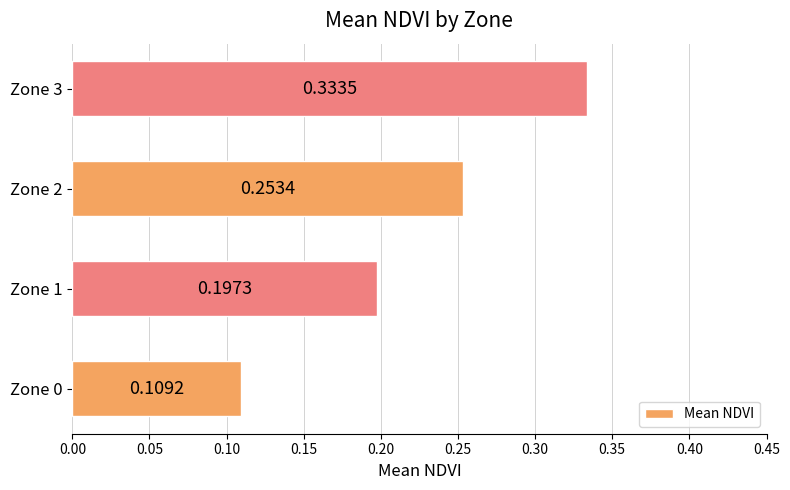

Count the number of categories in the chart.

4